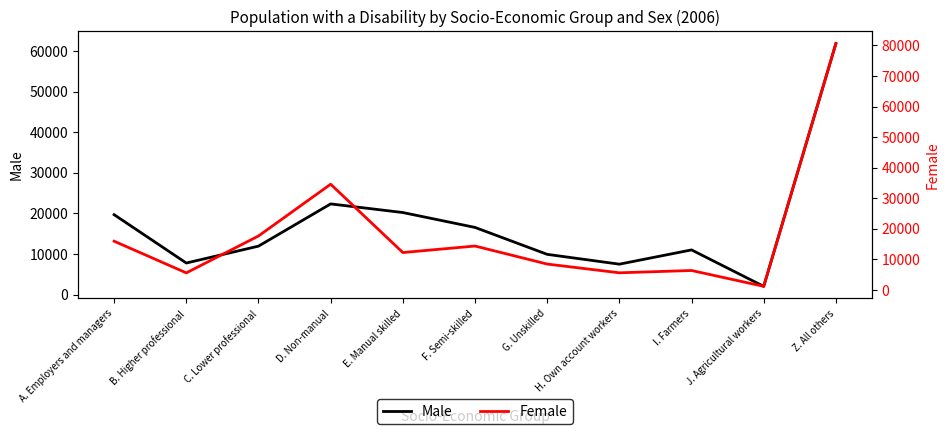

Is the value of Female at B. Higher professional greater than the value of Male at C. Lower professional?

No